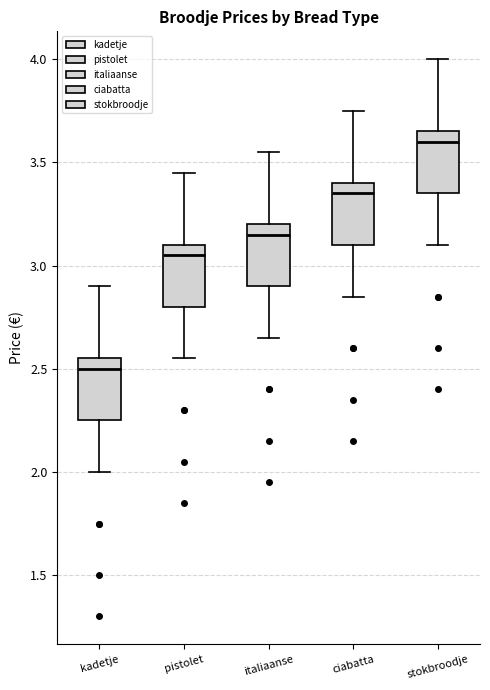

Reading left to right, transcribe this box plot: for each box, give where its median line is, the range the box spans, and where its two whiskers end, as read against the y-axis. The values are not printed on the chart, so give them approximately, as read against the axis.

kadetje: median 2.50, box 2.25 to 2.55, whiskers 2.00 to 2.90
pistolet: median 3.05, box 2.80 to 3.10, whiskers 2.55 to 3.45
italiaanse: median 3.15, box 2.90 to 3.20, whiskers 2.65 to 3.55
ciabatta: median 3.35, box 3.10 to 3.40, whiskers 2.85 to 3.75
stokbroodje: median 3.60, box 3.35 to 3.65, whiskers 3.10 to 4.00